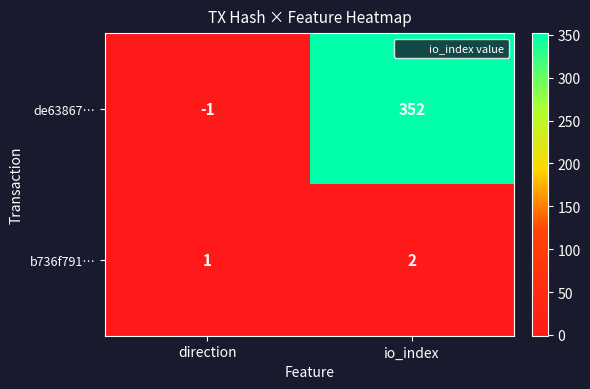

At which category is the sum across all series the highest?

io_index